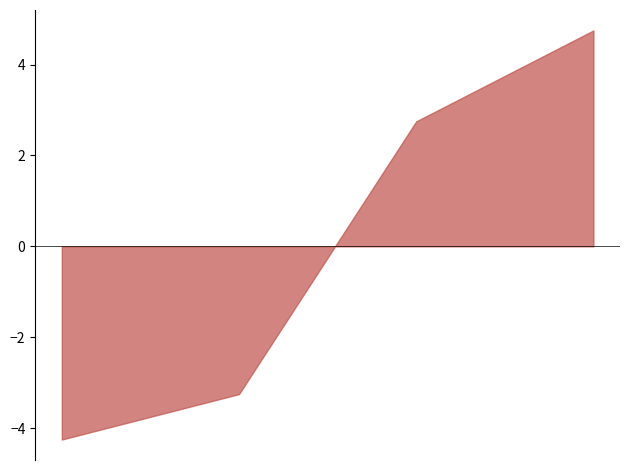

What is the difference between the maximum and minimum values?

9.0